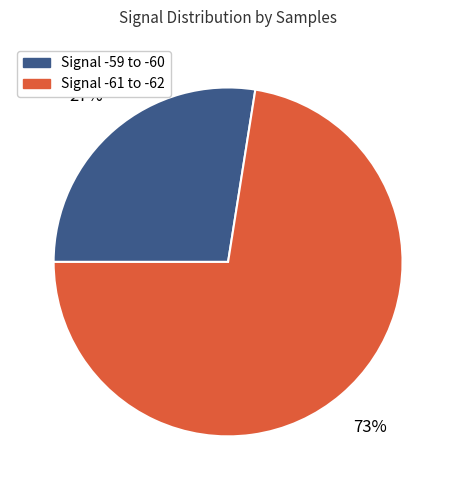

Do Signal -59 to -60 and Signal -61 to -62 together represent more than half of the pie?

Yes